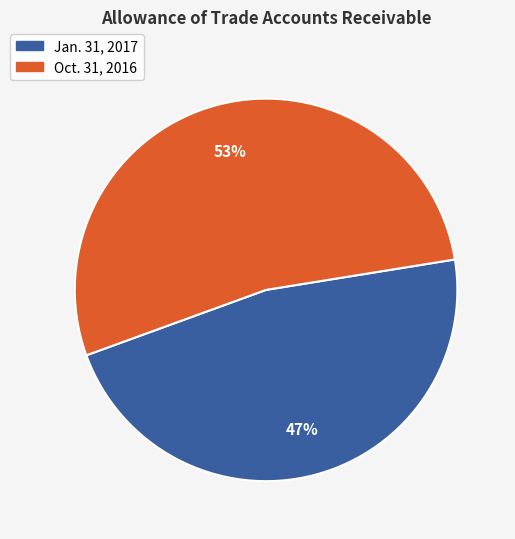

What percentage is the Oct. 31, 2016 slice, to the nearest percent?

53%